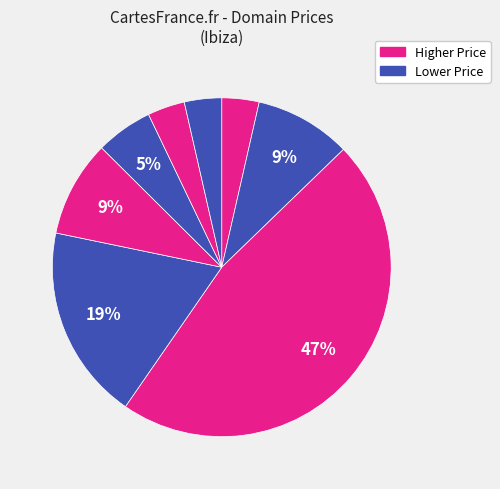

Is there a majority slice in this chart?

No